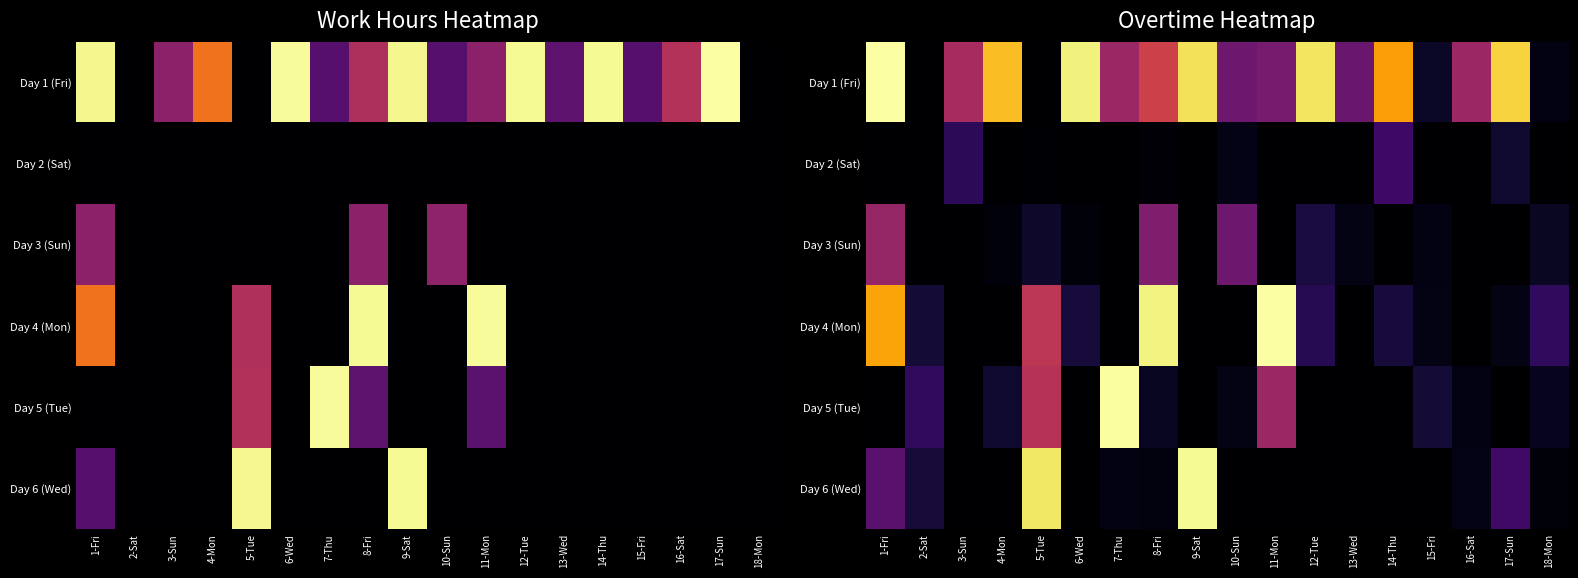

List the labels in order of Day 4 (Mon) value, smallest first.

3-Sun, 4-Mon, 7-Thu, 9-Sat, 10-Sun, 13-Wed, 16-Sat, 17-Sun, 15-Fri, 2-Sat, 6-Wed, 14-Thu, 12-Tue, 18-Mon, 5-Tue, 1-Fri, 8-Fri, 11-Mon